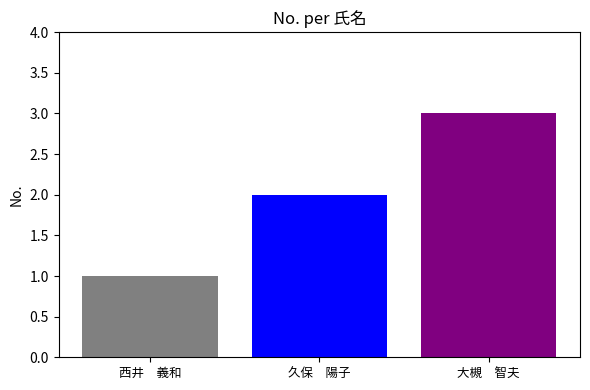

Which category has the lowest value across all series?

西井　義和